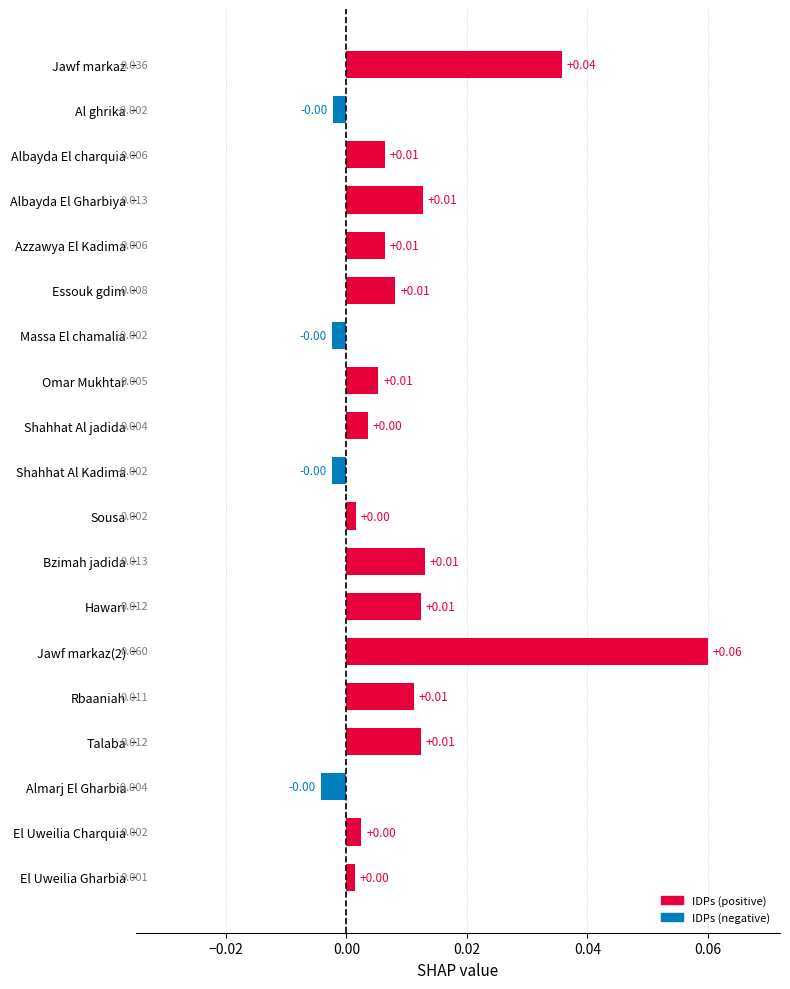

Which has a higher value, Essouk gdim or El Uweilia Gharbia?

Essouk gdim